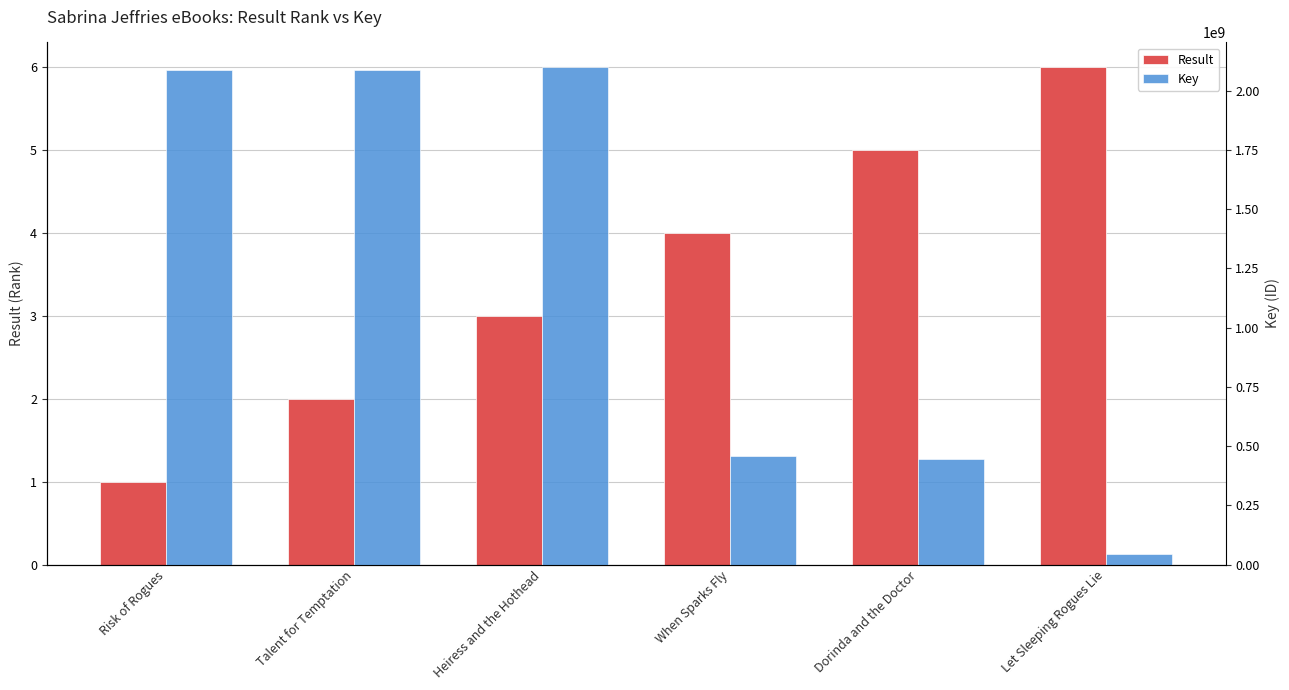

Reading left to right, list all the values displayed in this chart.

Result: Risk of Rogues=1	Talent for Temptation=2	Heiress and the Hothead=3	When Sparks Fly=4	Dorinda and the Doctor=5	Let Sleeping Rogues Lie=6
Key: Risk of Rogues=2088424165	Talent for Temptation=2088419123	Heiress and the Hothead=2098444535	When Sparks Fly=460377345	Dorinda and the Doctor=445414299	Let Sleeping Rogues Lie=44692834